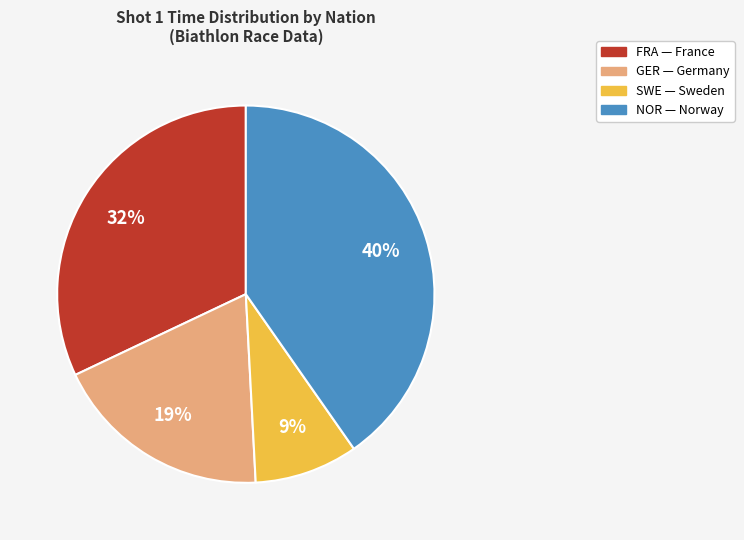

Rank the categories by value from lowest to highest.

SWE, GER, FRA, NOR